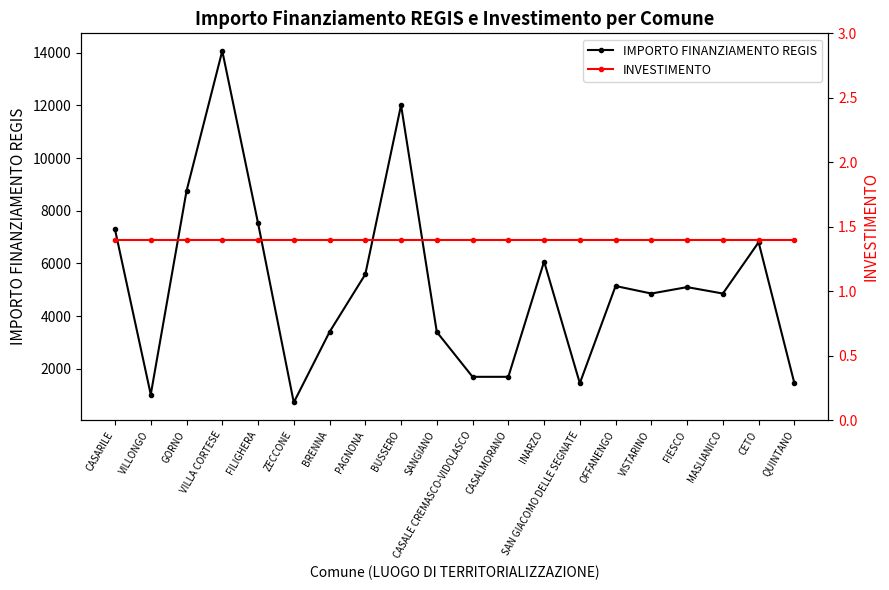

What is the greatest value displayed?

14063.0